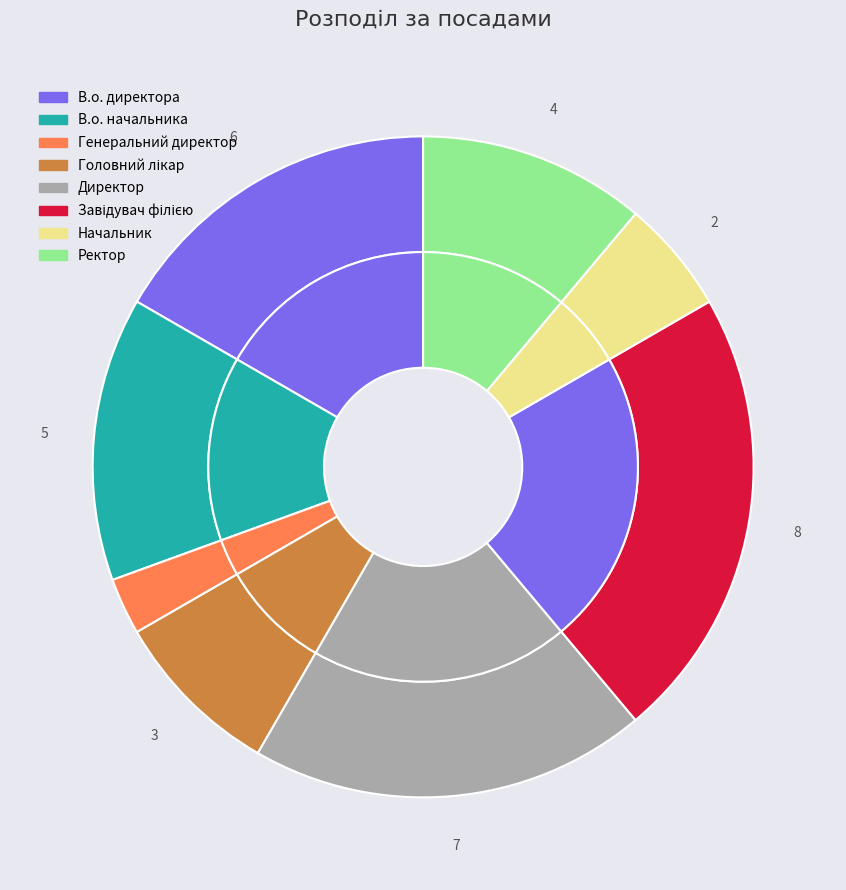

Count the number of slices in the pie.

8